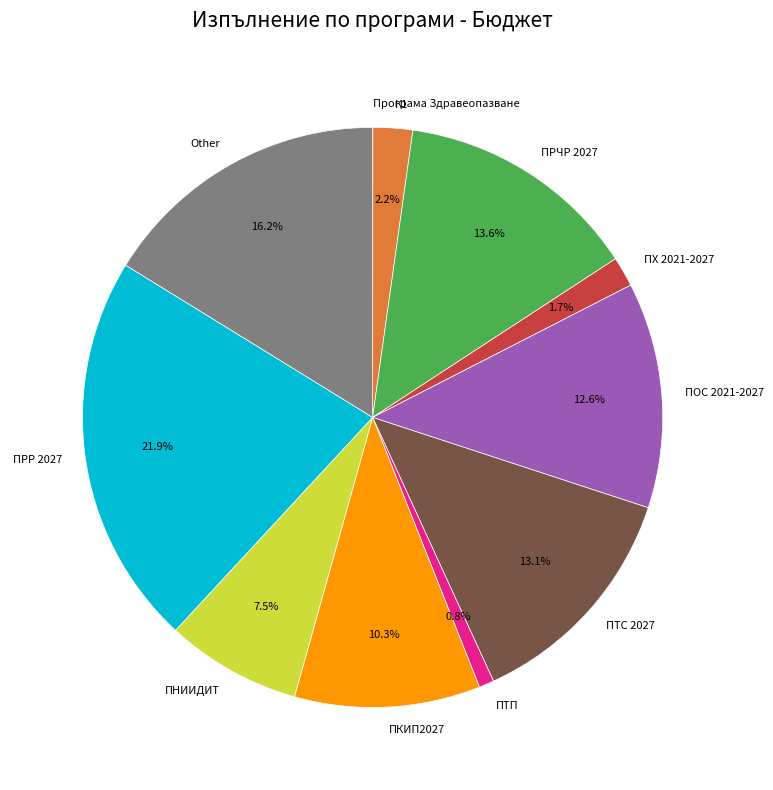

The ПХ 2021-2027 slice represents 11% of the pie. True or false?

False